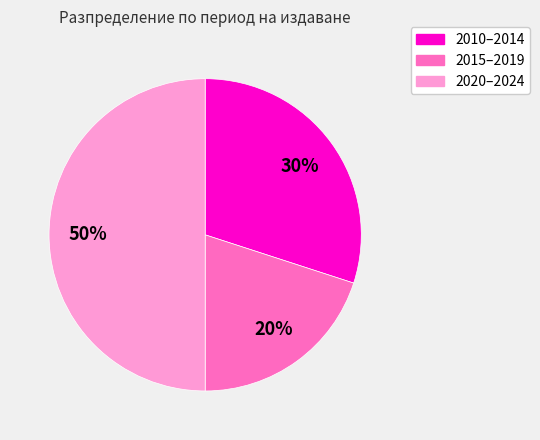

To the nearest percent, what is the average slice percentage?

33%